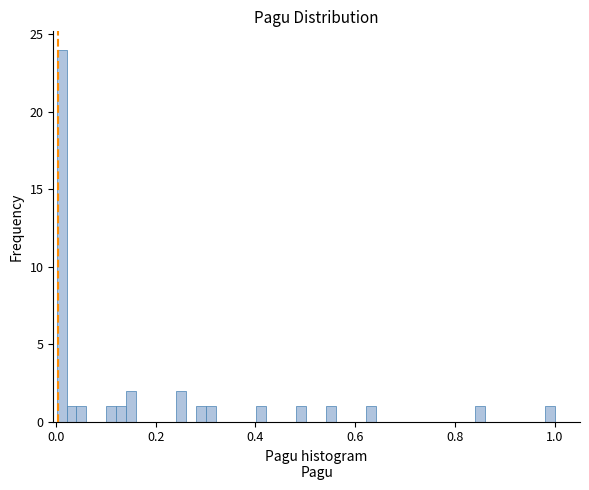

Read against the x-axis, roughly where is the centre of the tallest bar?

0.02